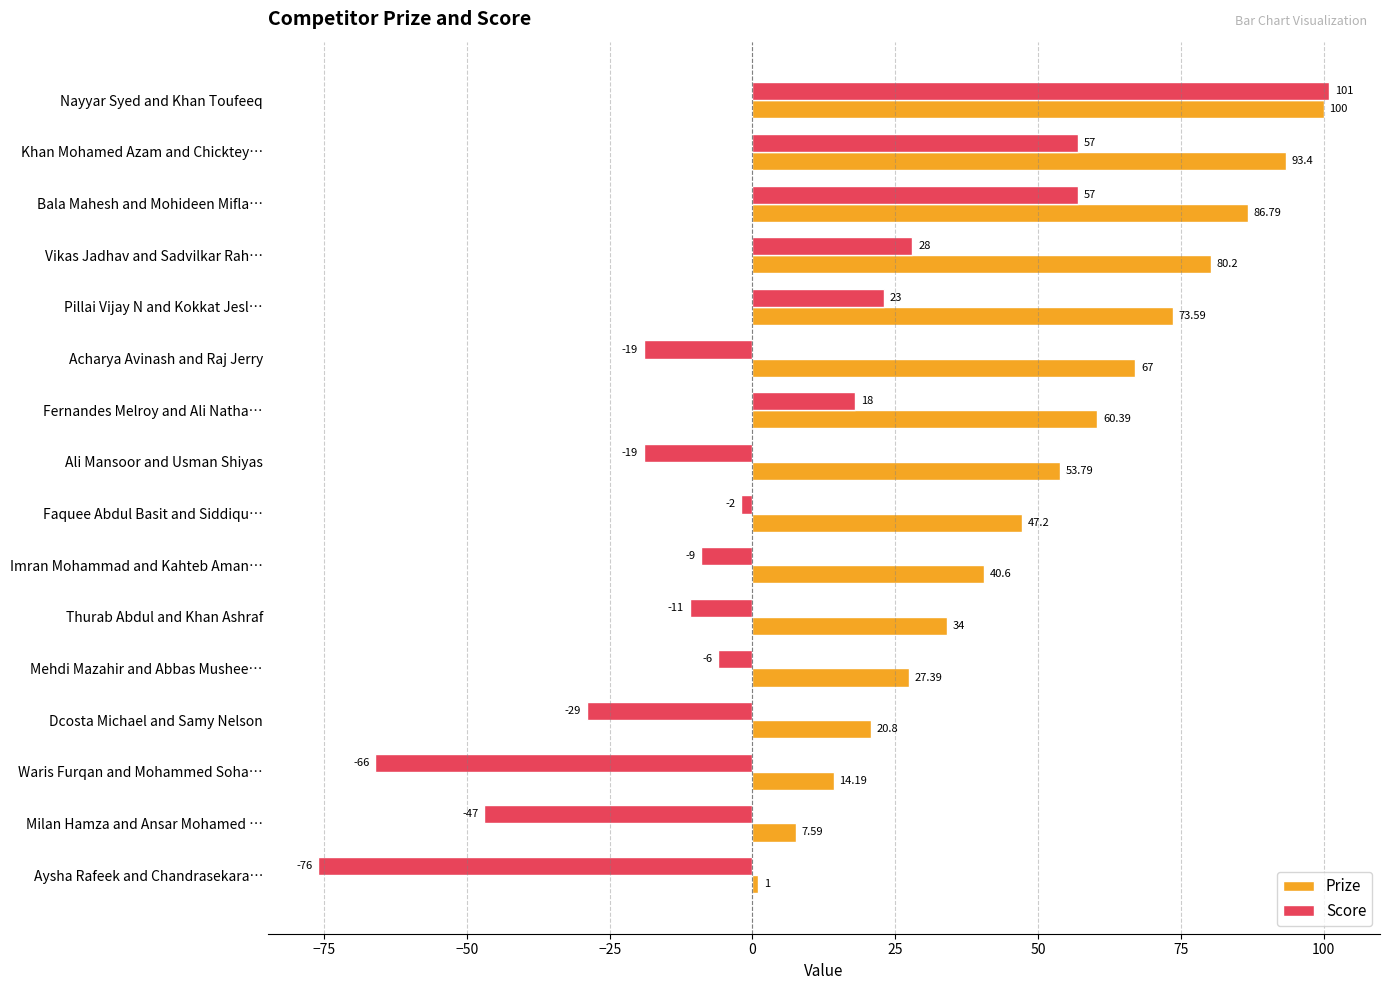

What is the maximum value for Score?

101.0